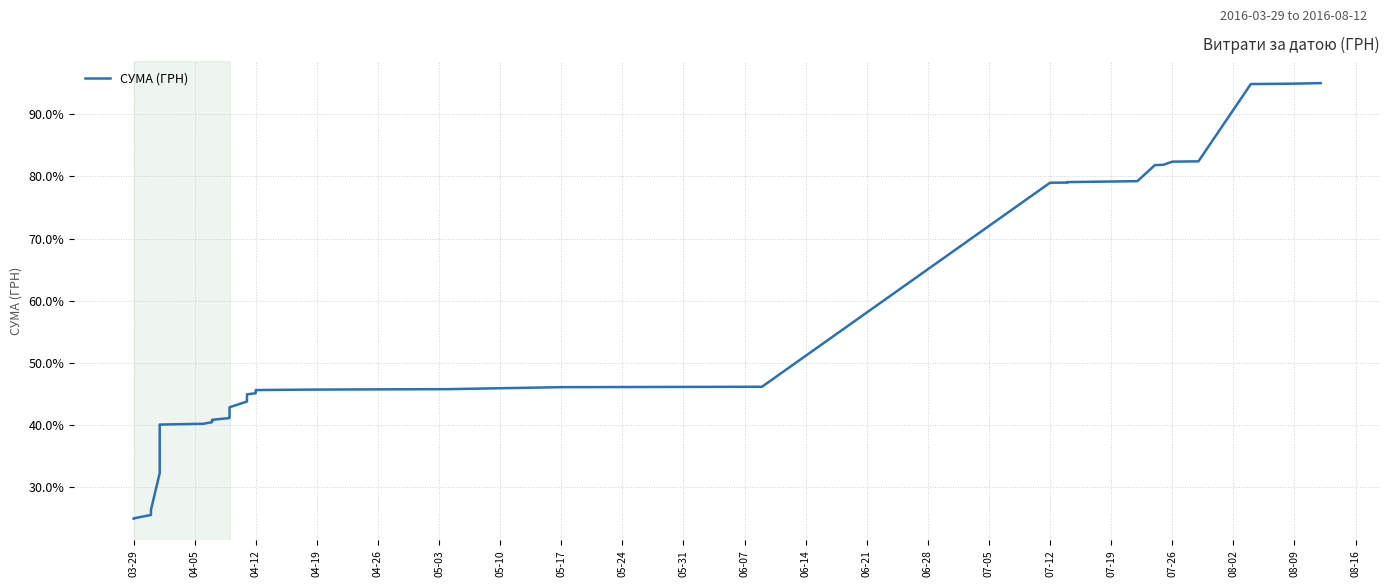

How many series are shown in this chart?

1